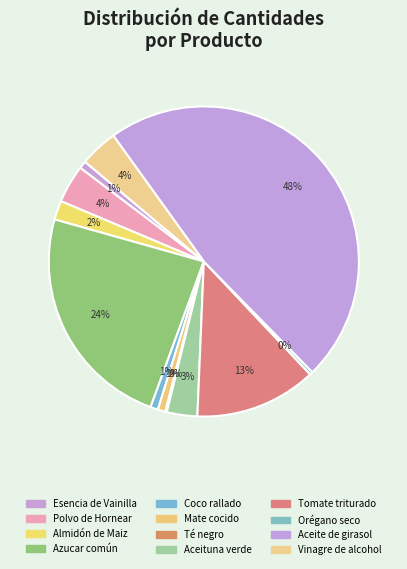

Rank the categories by value from highest to lowest.

Aceite de girasol, Azucar común, Tomate triturado, Polvo de Hornear, Vinagre de alcohol, Aceituna verde, Almidón de Maiz, Esencia de Vainilla, Coco rallado, Mate cocido, Orégano seco, Té negro